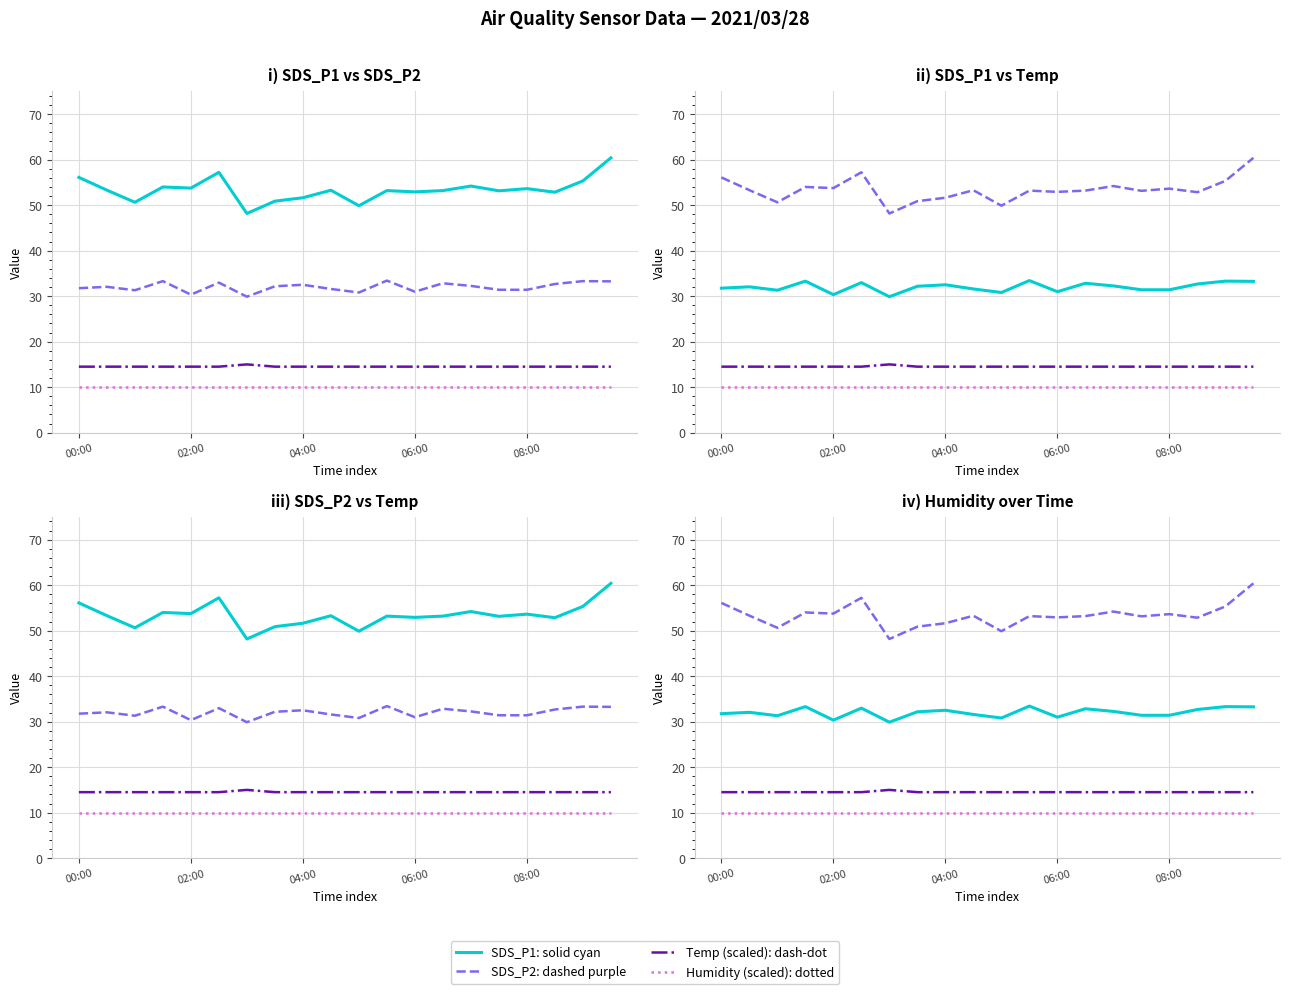

What is the spread (max minus min) of values at 5?

47.3